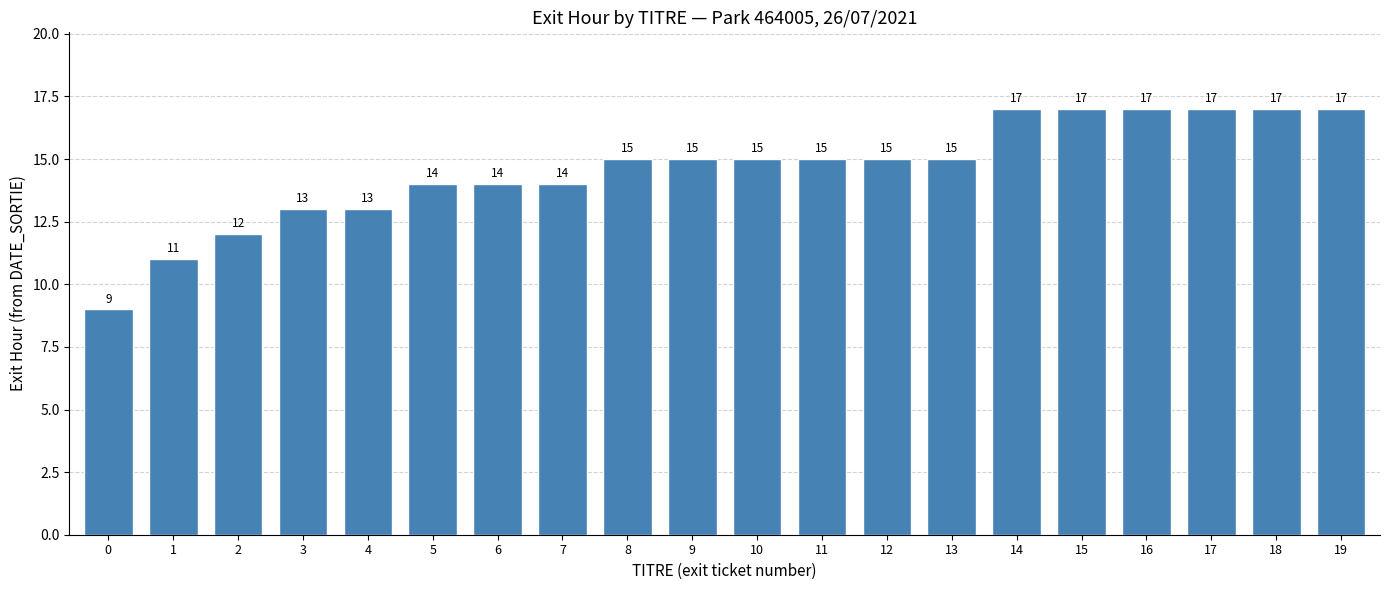

Reading left to right, list all the values displayed in this chart.

0=9	1=11	2=12	3=13	4=13	5=14	6=14	7=14	8=15	9=15	10=15	11=15	12=15	13=15	14=17	15=17	16=17	17=17	18=17	19=17